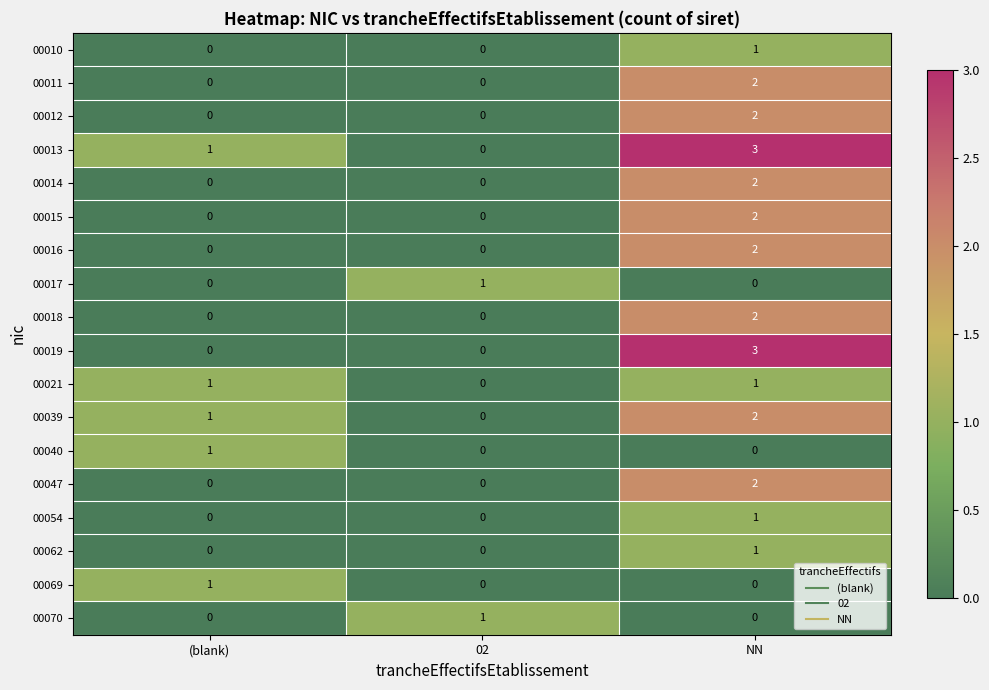

At which category is the sum across all series the highest?

NN